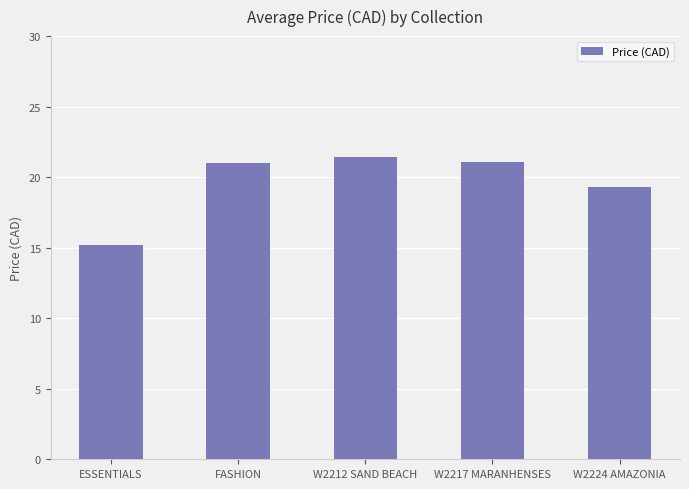

What is the value of the 1st bar from the left?

15.2